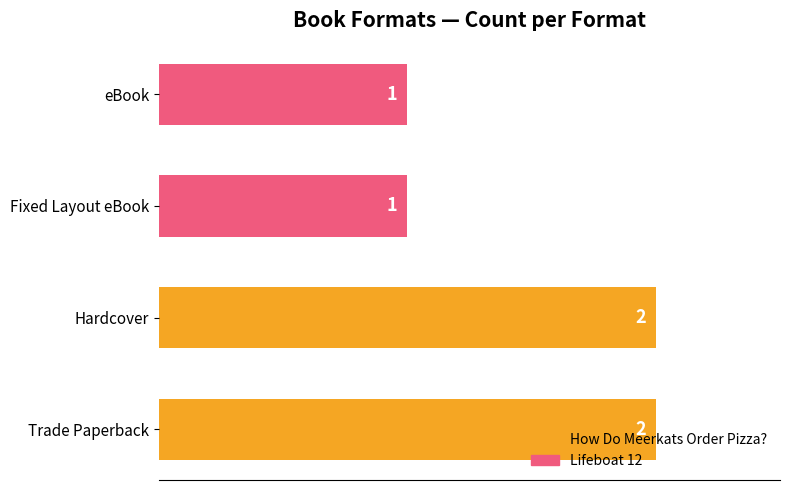

Does the chart contain stacked bars?

No